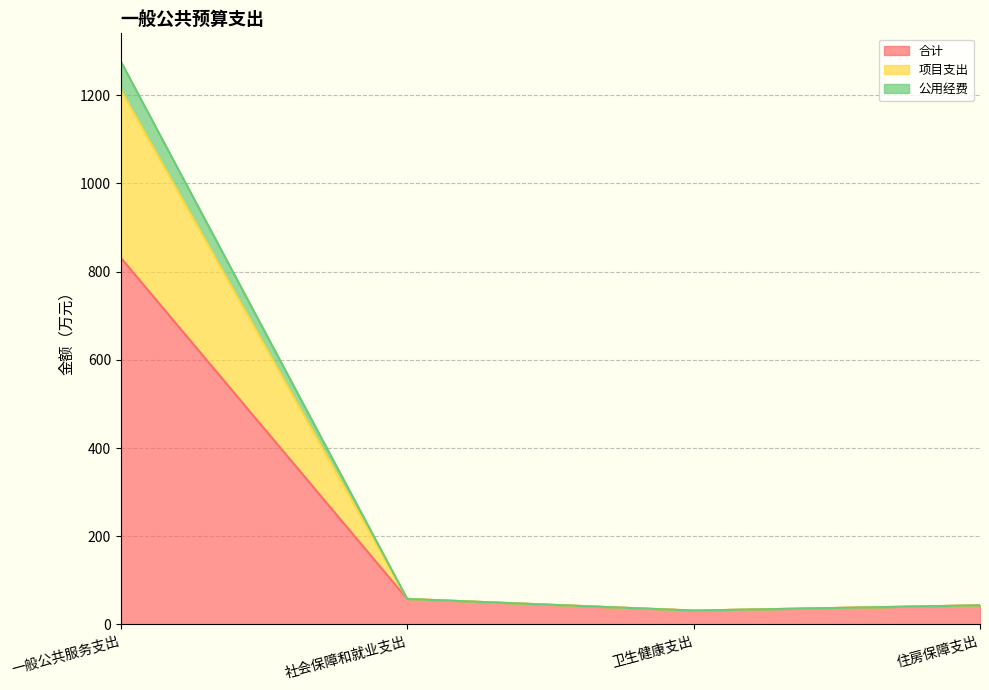

What is the highest value of the 合计 series?

831.3